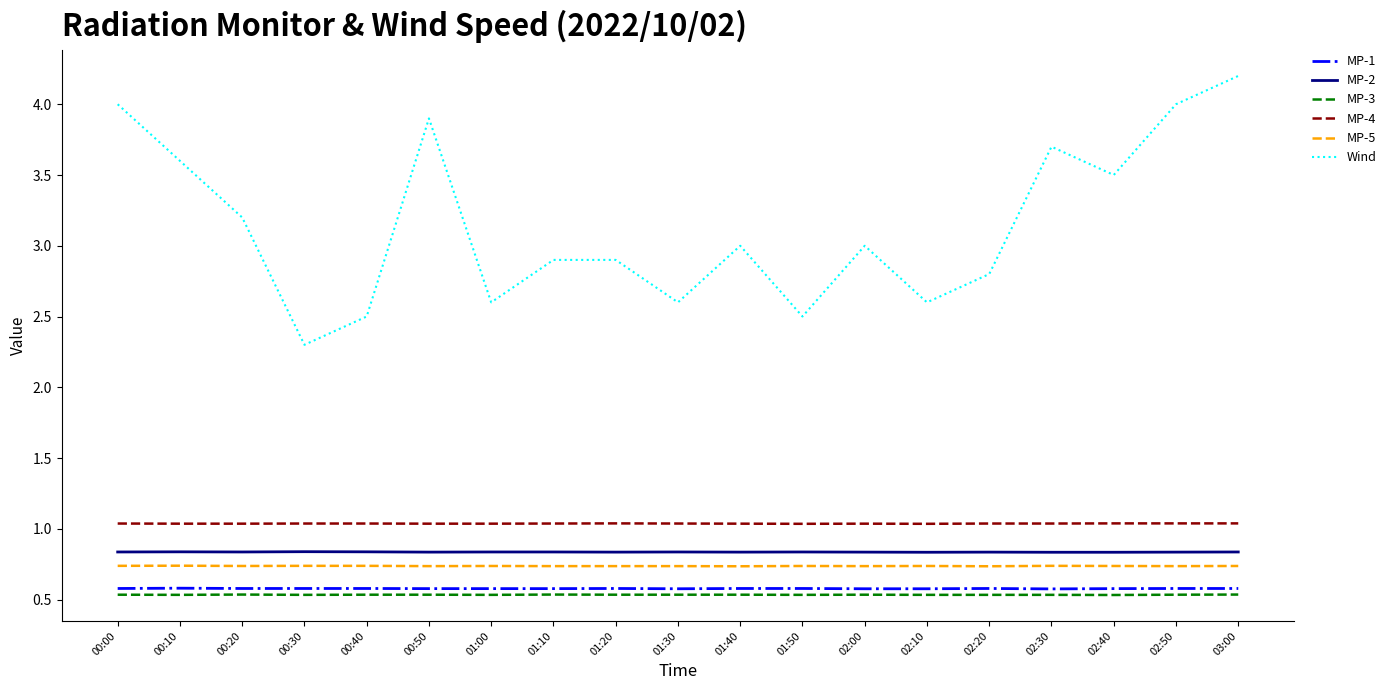

True or false: MP-2 has more than 2 points higher than both neighbors.

True